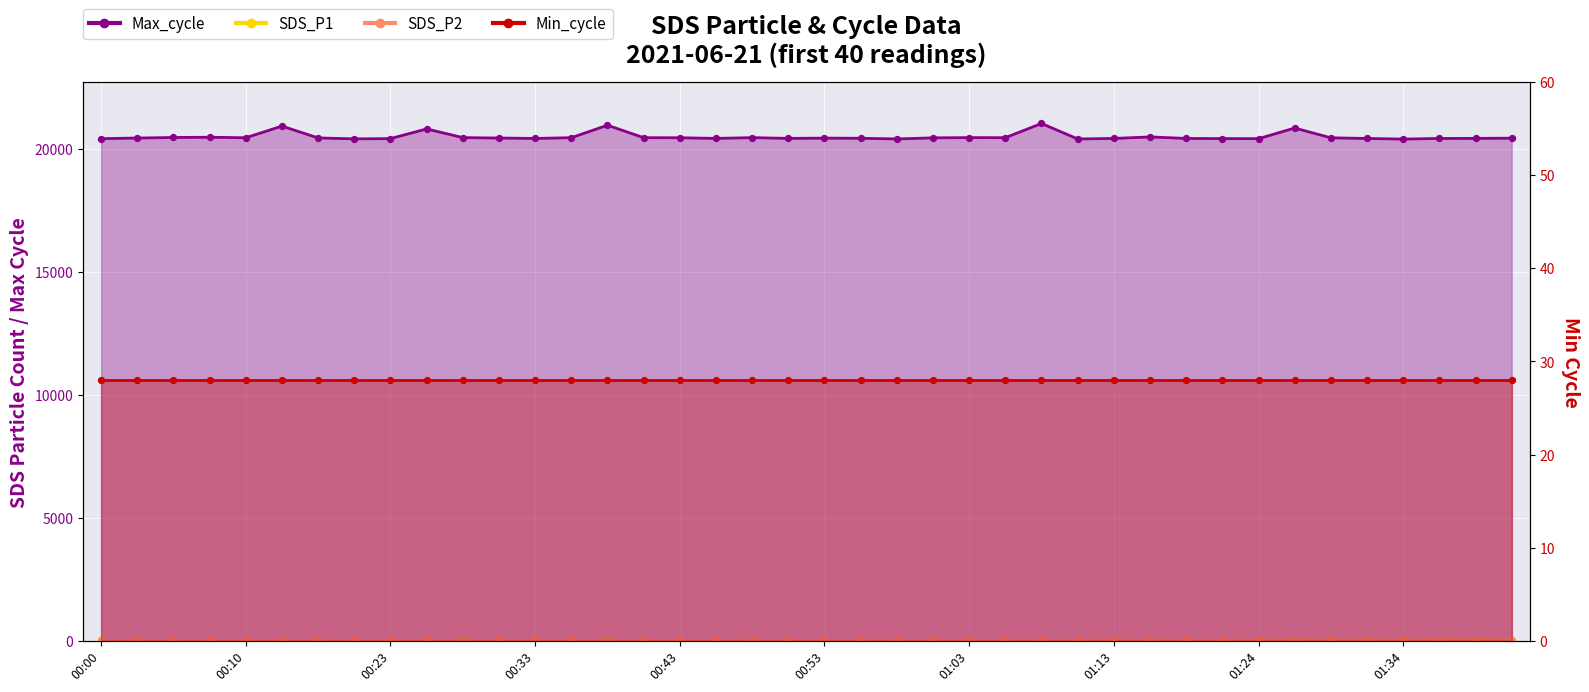

At how many categories does at least one series exceed 3971?

40